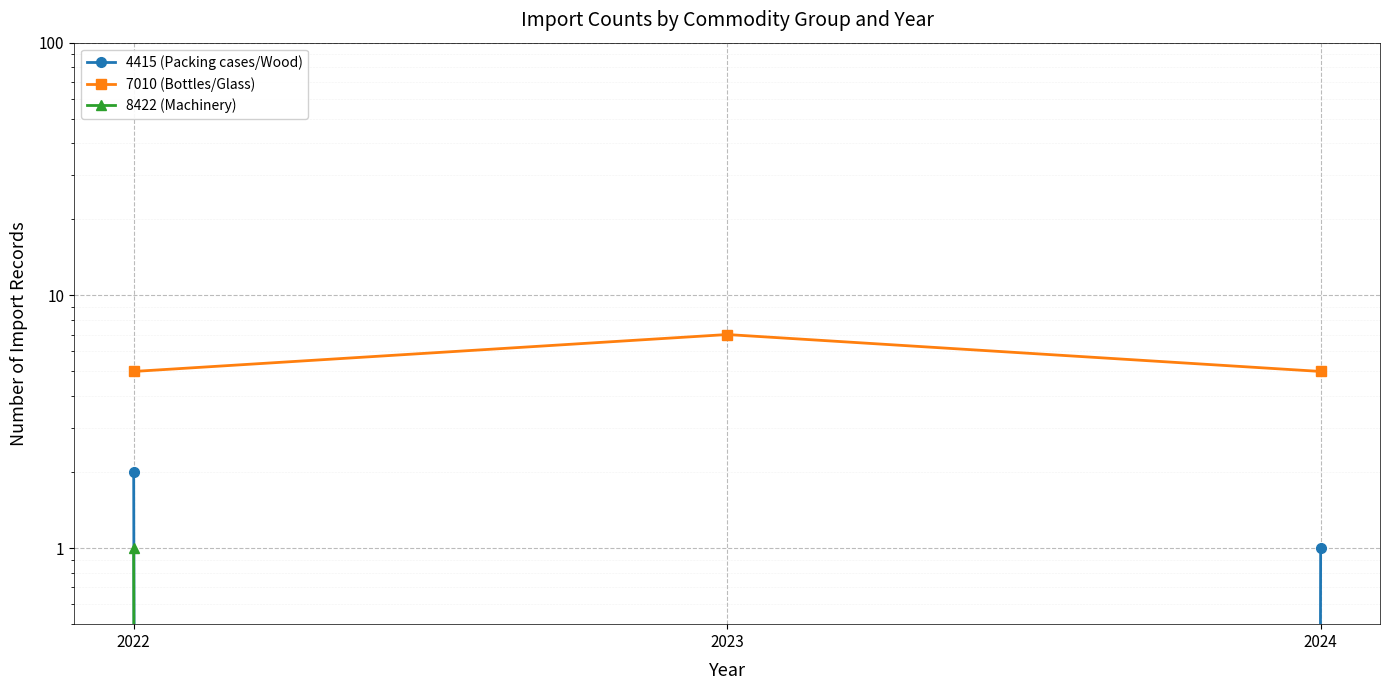

Which series has the widest spread of values?

4415 (Packing cases/Wood)